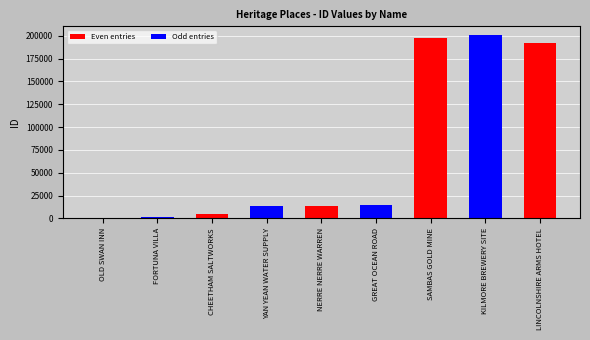

What position from the left is FORTUNA VILLA?

2